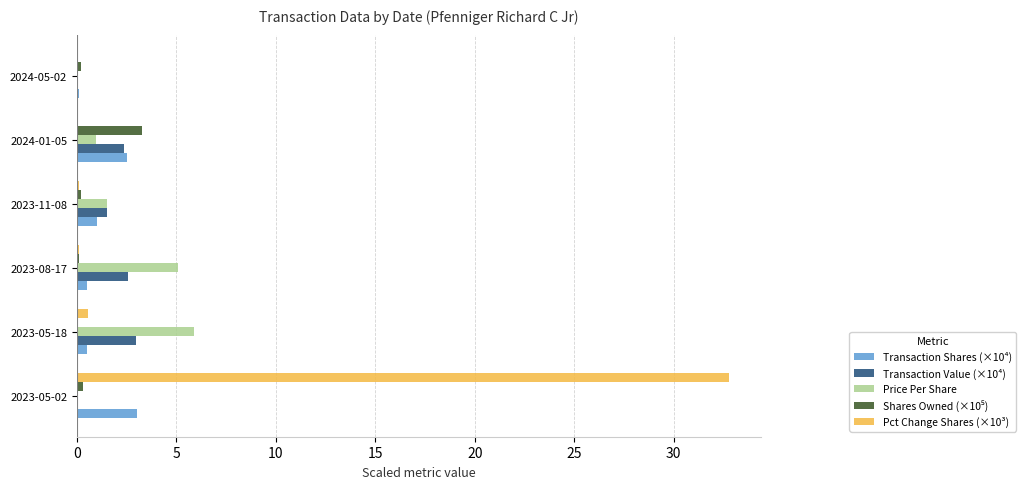

Which category has the highest value across all series?

2023-05-02